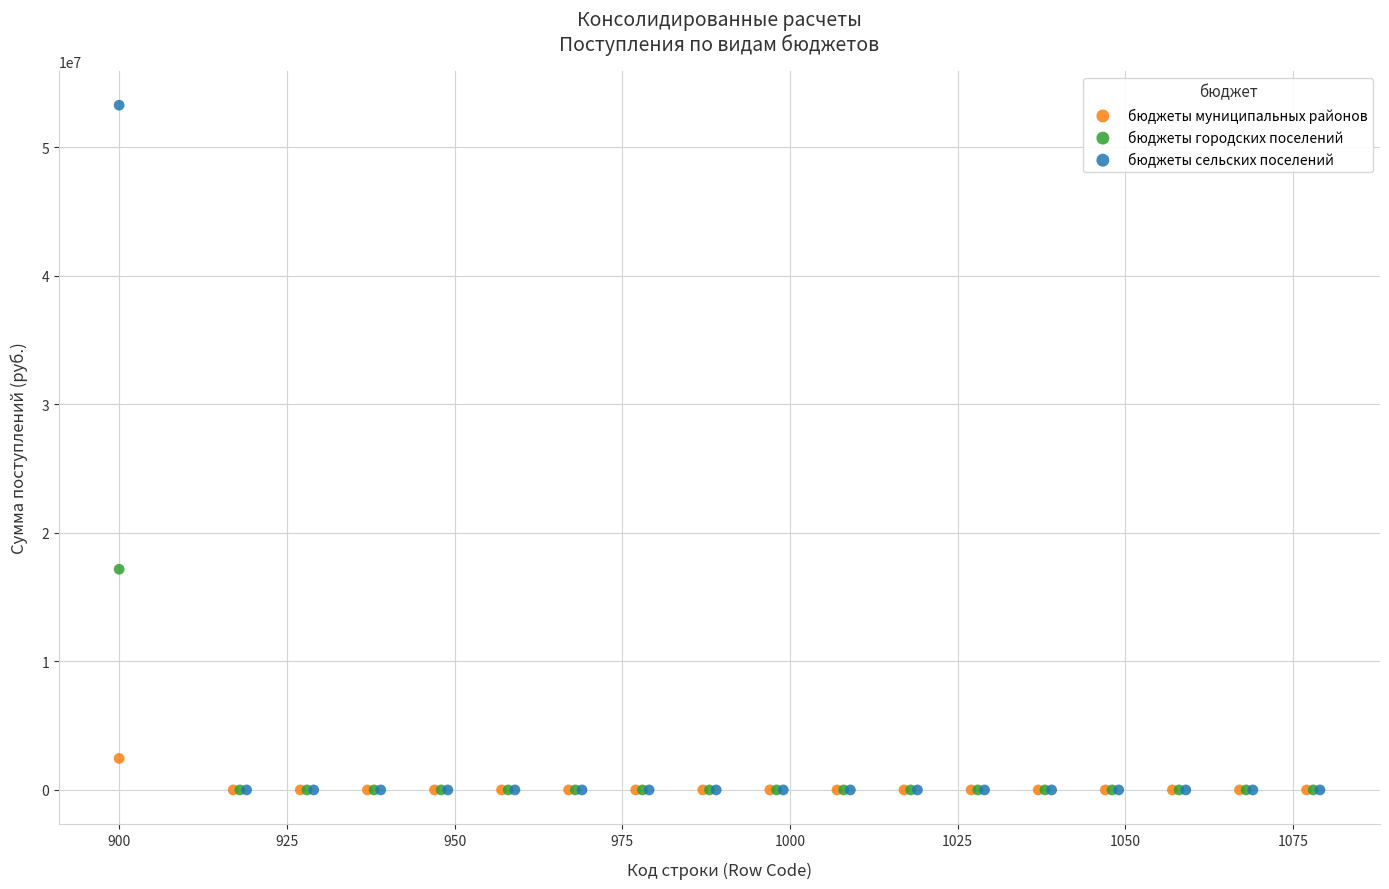

What are all the series names shown in the legend?

бюджеты муниципальных районов, бюджеты городских поселений, бюджеты сельских поселений